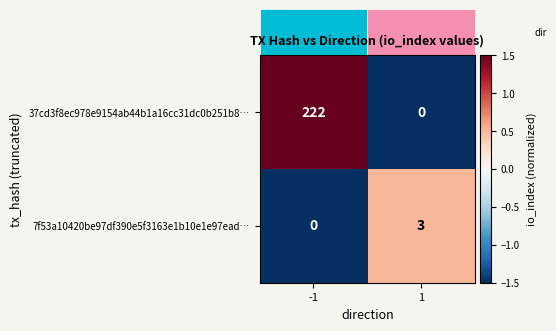

Read the 7f53a10420be97df390e5f3163e1b10e1e97ead… value at 1.

3